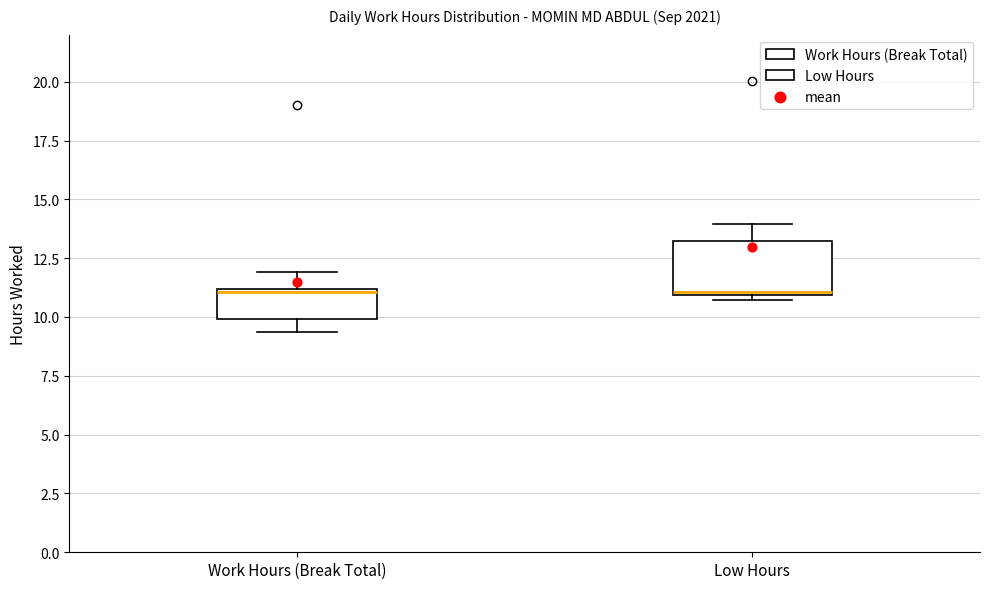

Reading left to right, transcribe this box plot: for each box, give where its median line is, the range the box spans, and where its two whiskers end, as read against the y-axis. The values are not printed on the chart, so give them approximately, as read against the axis.

Work Hours (Break Total): median 11.0, box 10.0 to 11.0, whiskers 9.5 to 12.0
Low Hours: median 11.0, box 11.0 to 13.0, whiskers 10.5 to 14.0